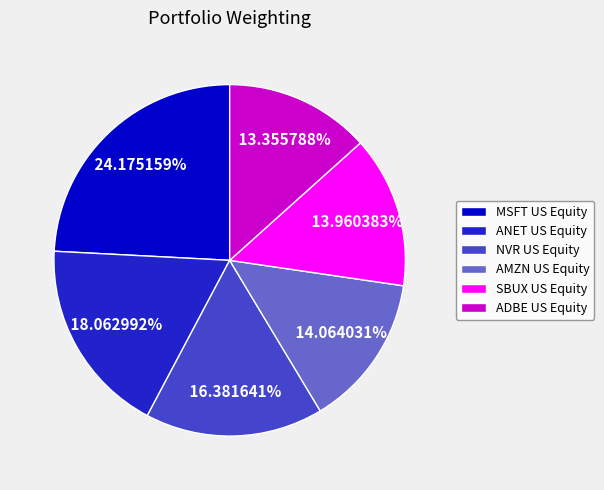

Approximately how many times larger is the value at MSFT US Equity compared to NVR US Equity?

1.5